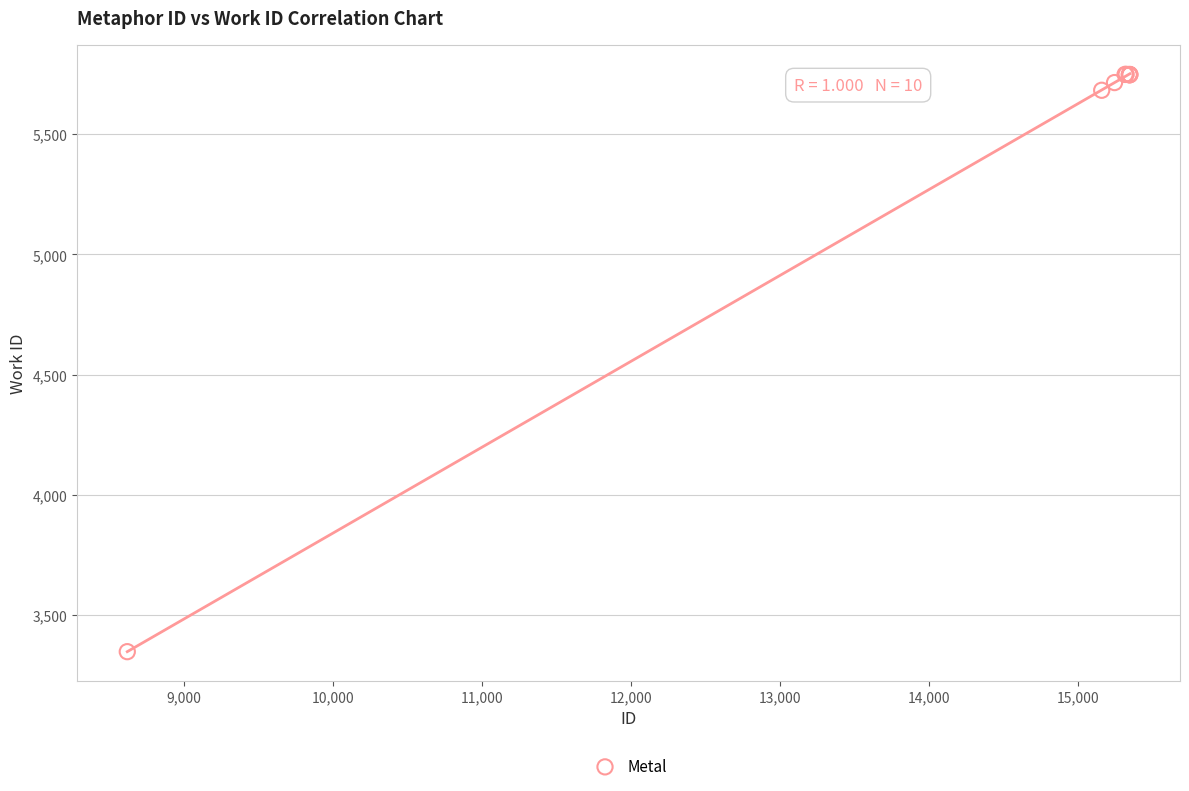

What Y value in the scatter plot is closest to 4548?

5683